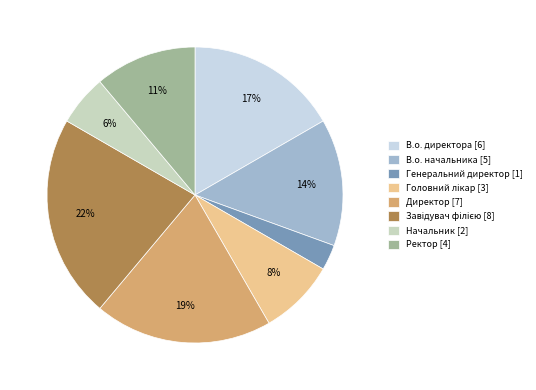

How many segments does this pie chart have?

8